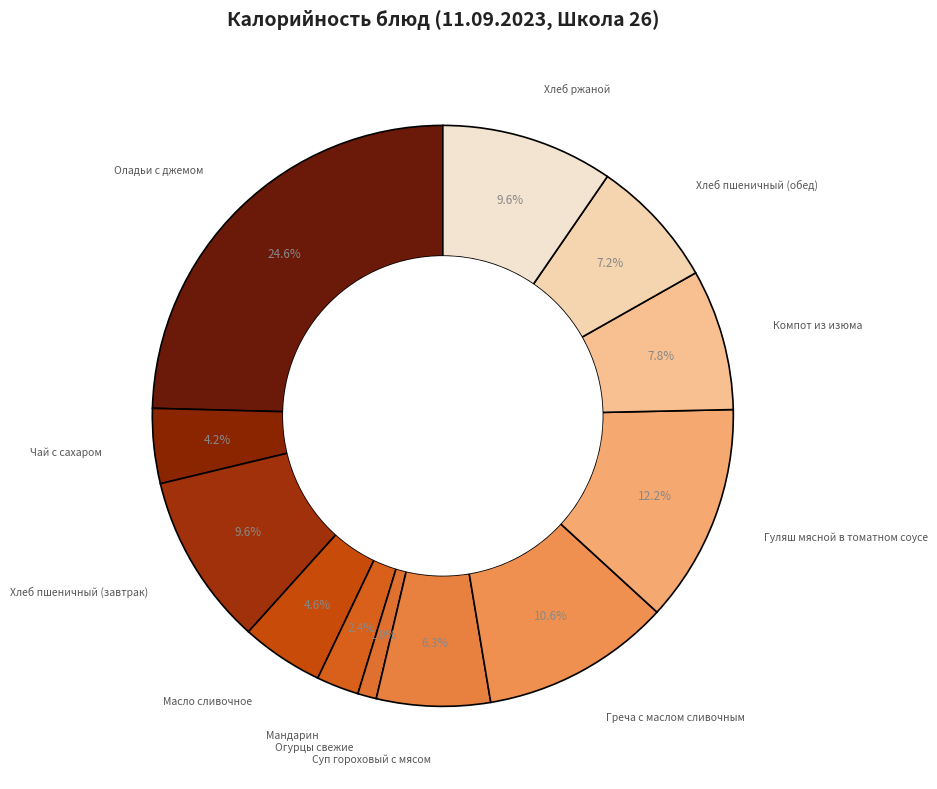

Count the number of slices in the pie.

12